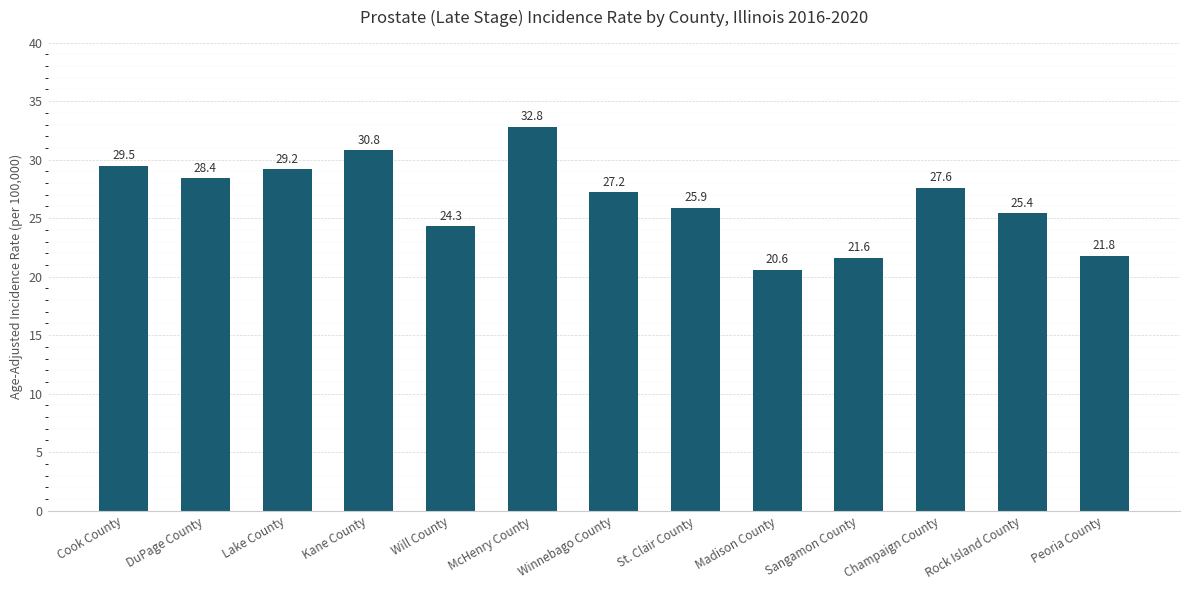

Which label corresponds to the smallest value in the chart?

Madison County